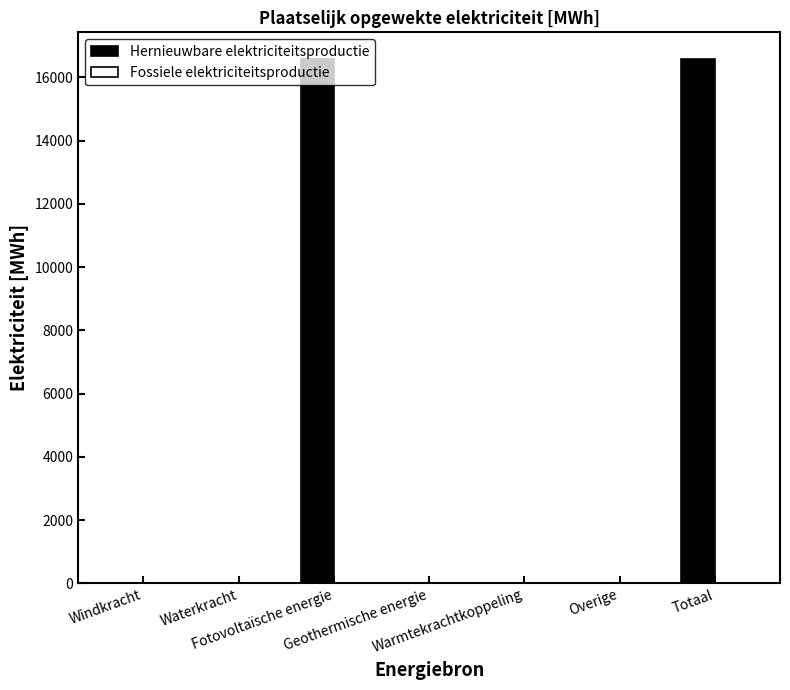

What is the maximum value shown in the chart?

16593.3